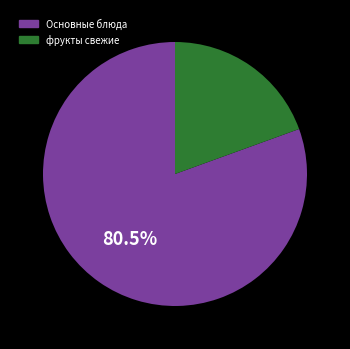

Is there any slice that represents more than half of the pie?

Yes